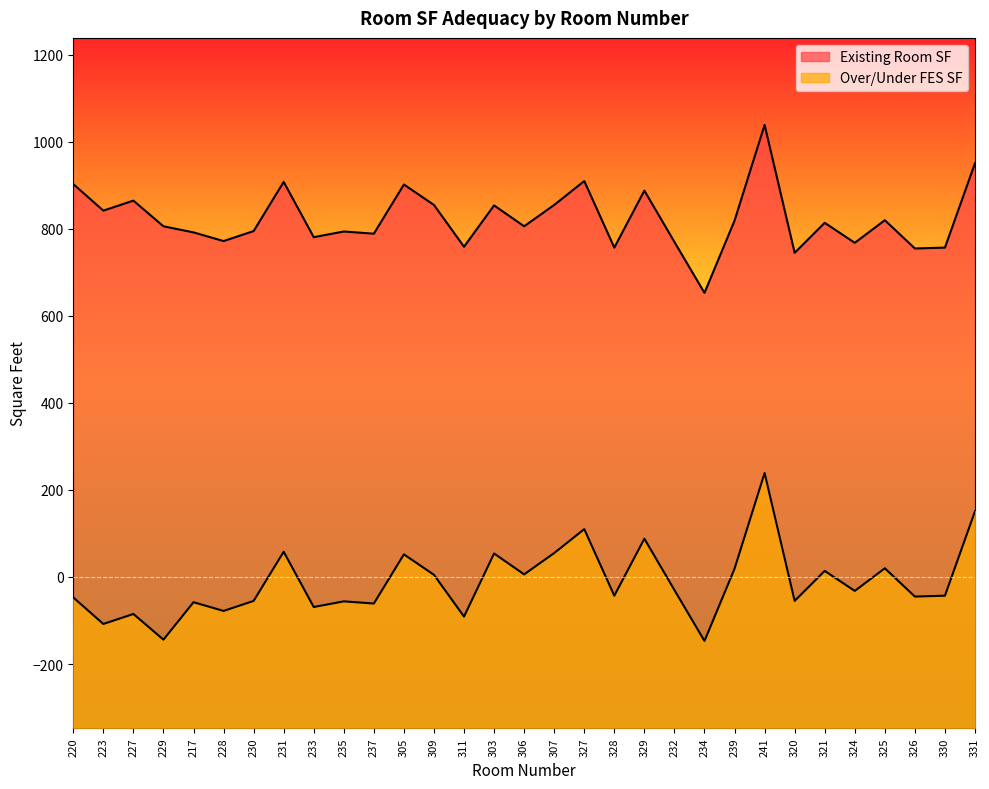

What is the total value across all series at 309?

860